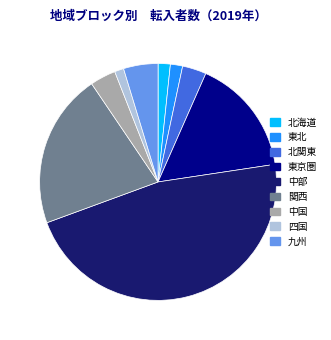

What is the largest slice in the pie chart?

中部